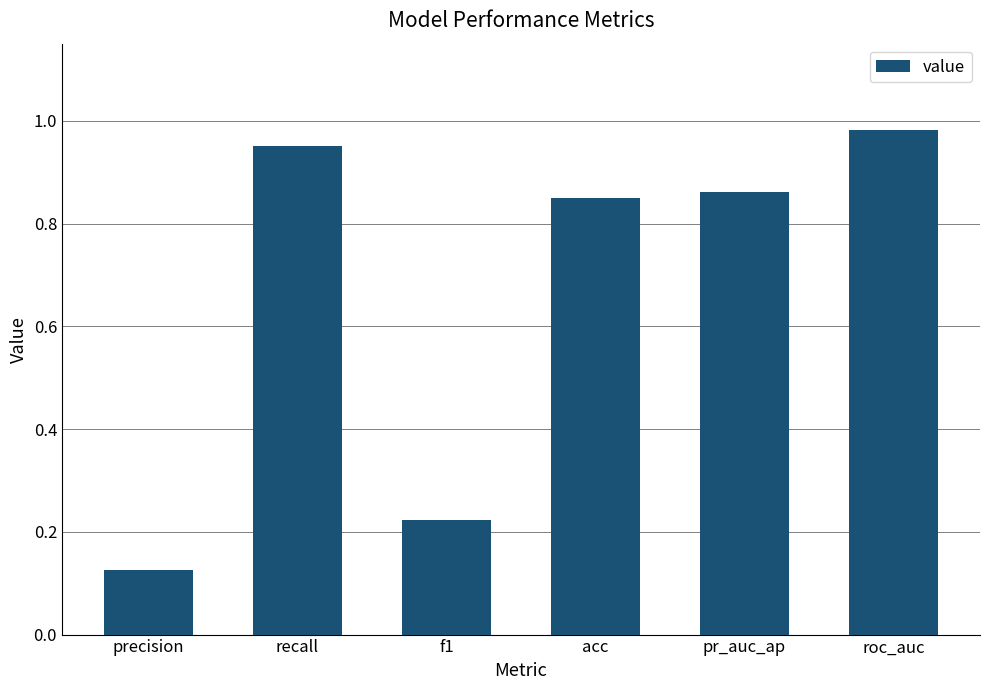

What is the sum of the values at roc_auc and pr_auc_ap?

1.8